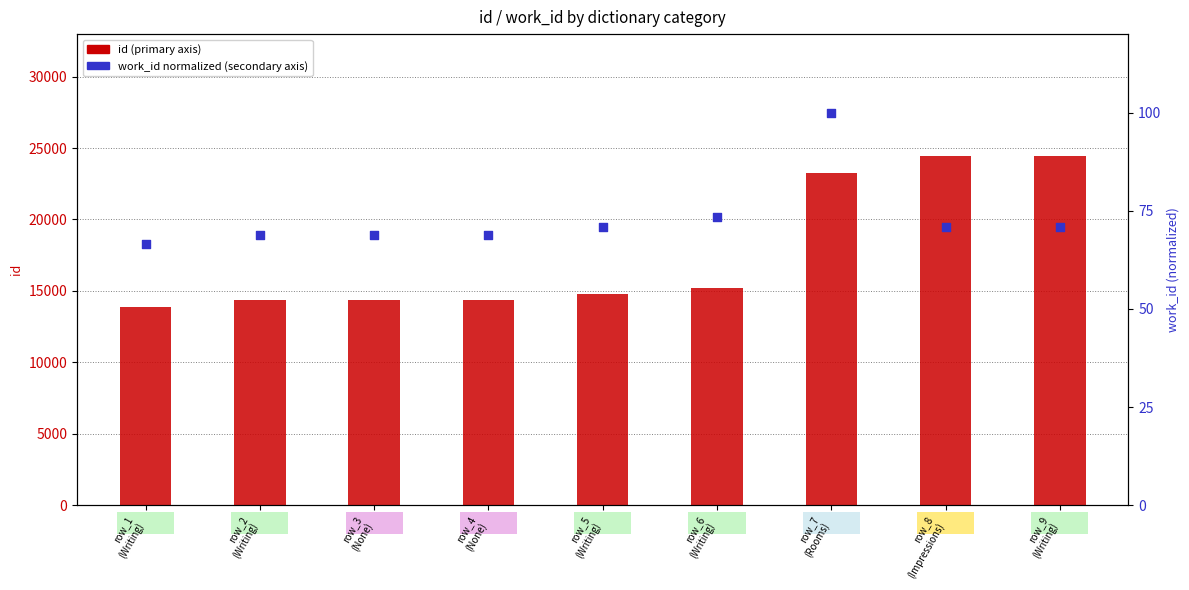

Which series has the largest total across all categories?

id (primary)